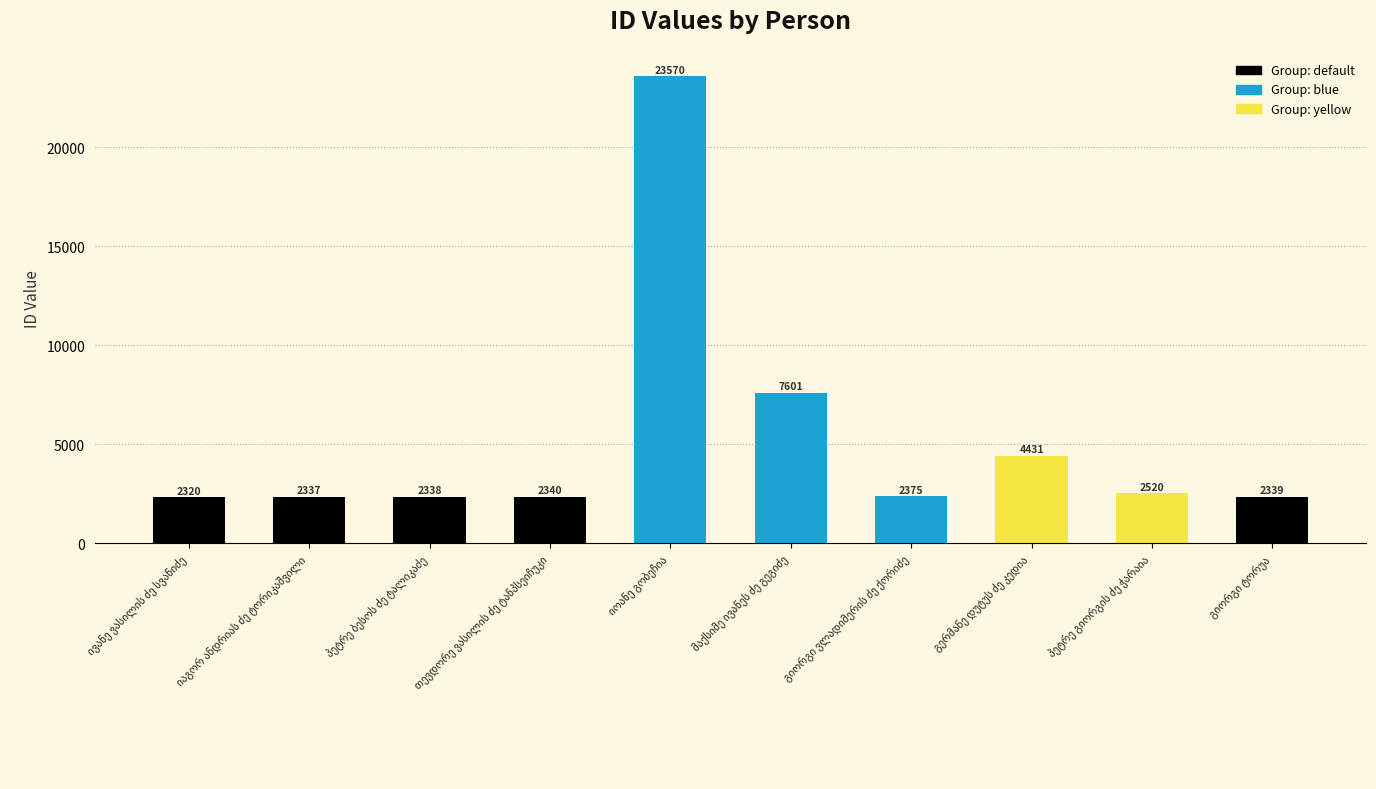

What is the smallest value displayed?

2320